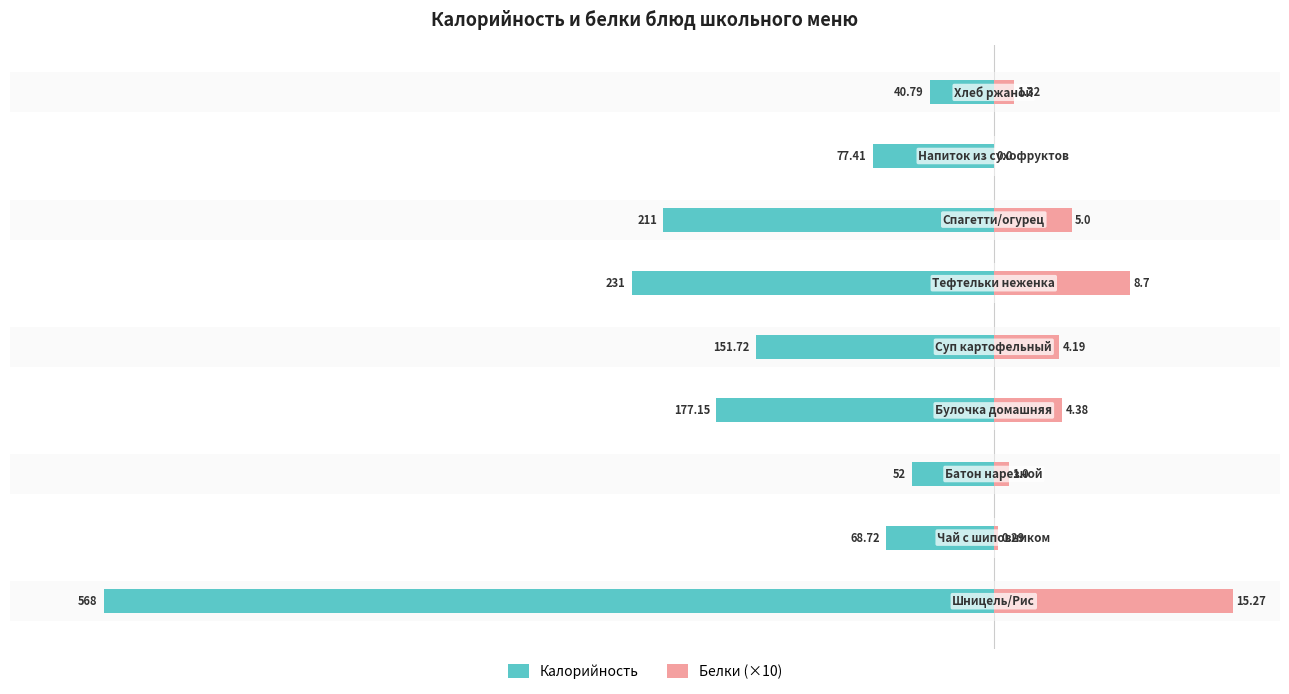

What is the value of the Калорийность bar at the 4th from the left?

-177.2